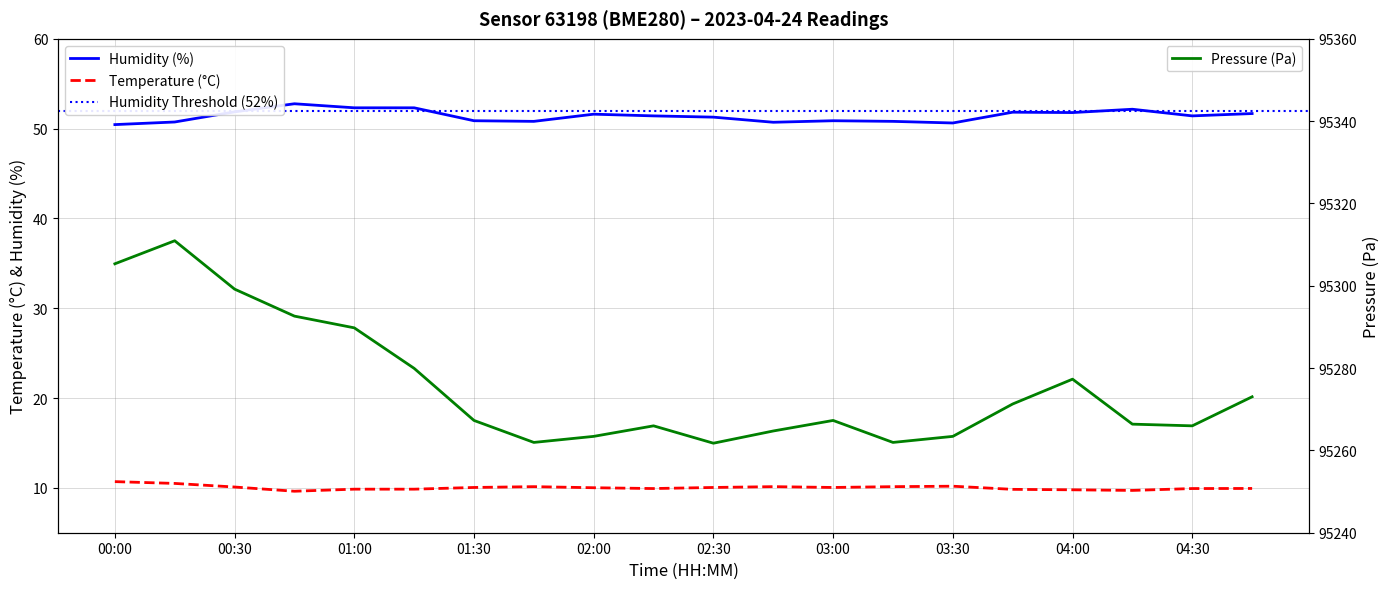

What is the label of the 19th point from the right?

00:15